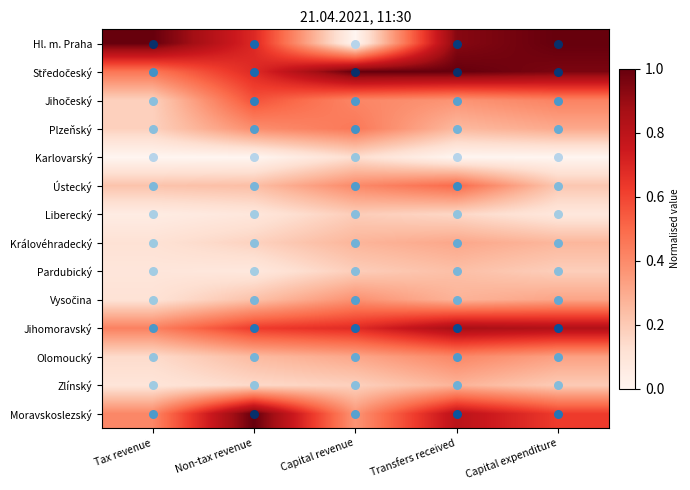

List the series in order of their peak value, lowest first.

Karlovarský, Liberecký, Pardubický, Zlínský, Královéhradecký, Vysočina, Olomoucký, Plzeňský, Ústecký, Jihočeský, Jihomoravský, Moravskoslezský, Středočeský, Hl. m. Praha